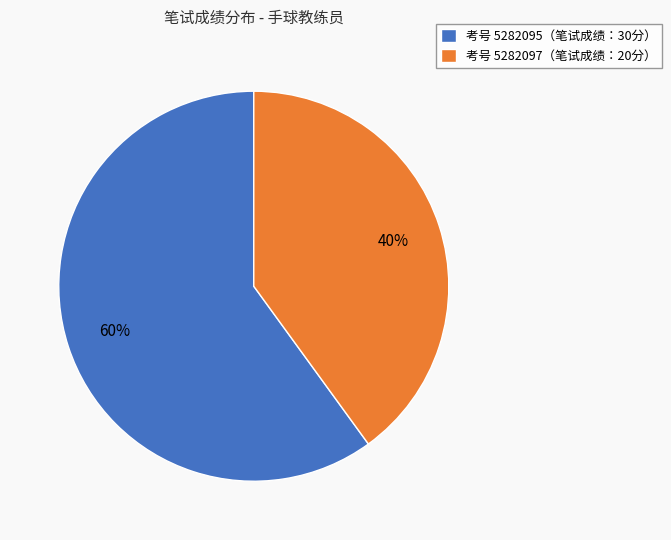

Rank the categories by value from highest to lowest.

考号 5282095（笔试成绩：30分）, 考号 5282097（笔试成绩：20分）